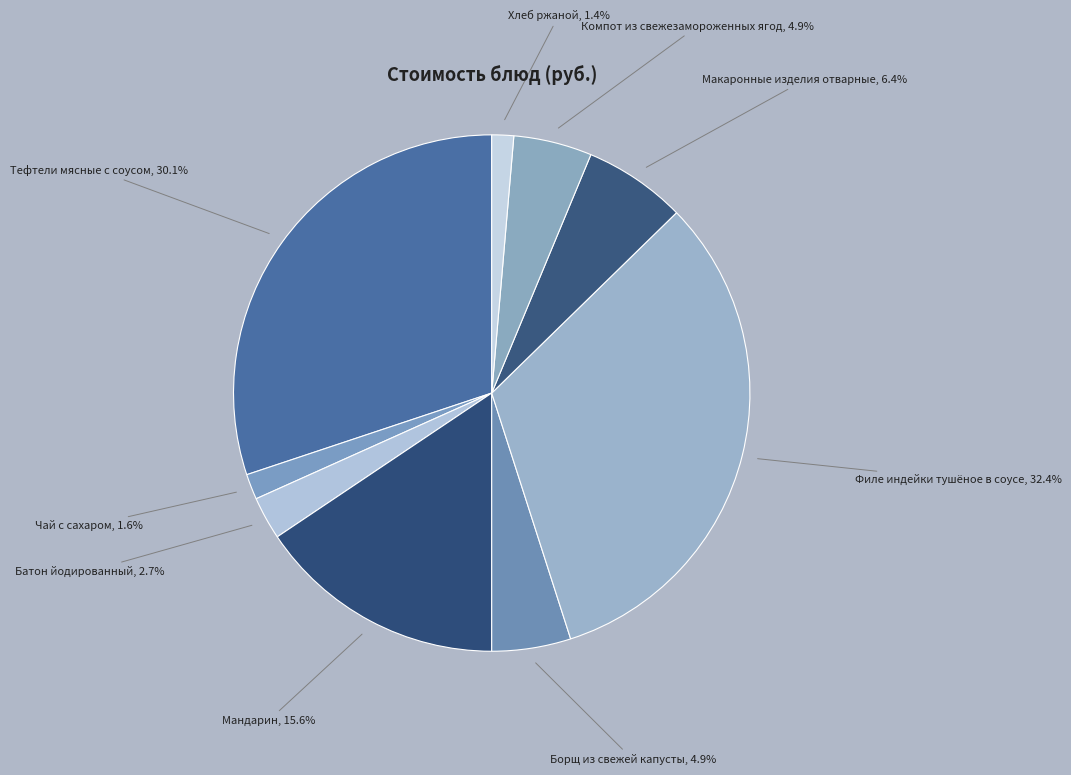

How many segments does this pie chart have?

9